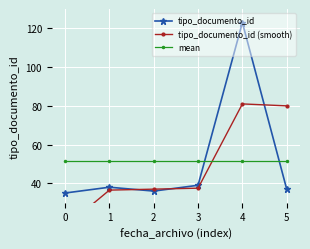

What is the minimum value for mean?

51.3